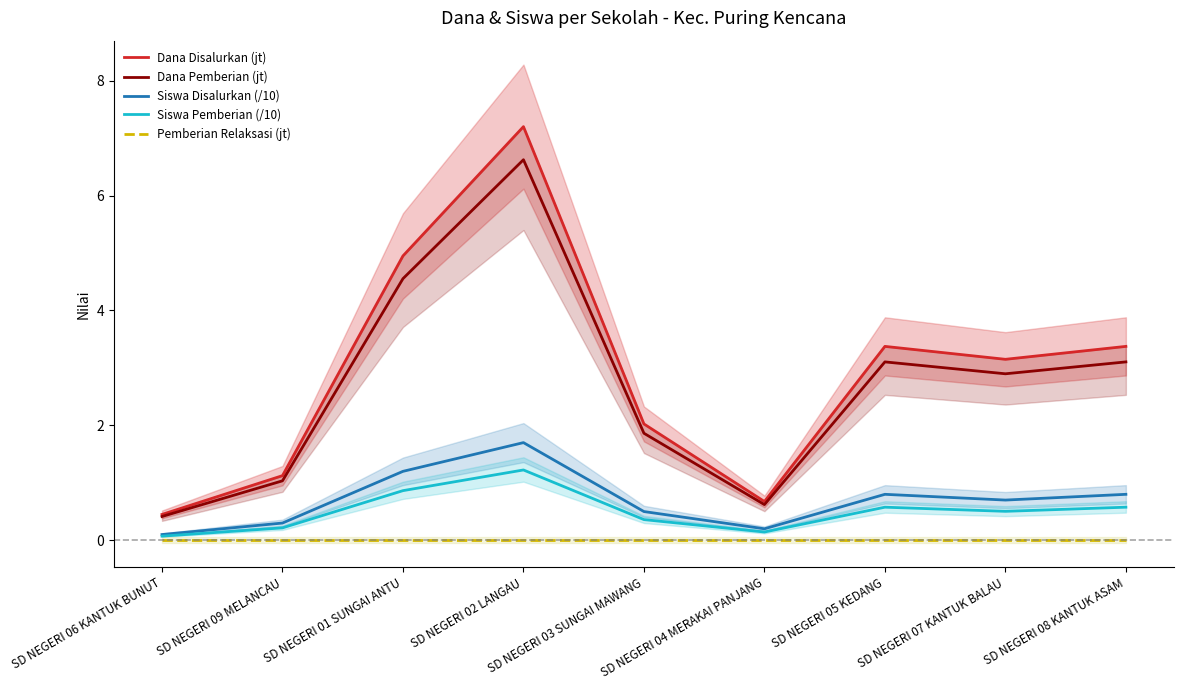

Which has a higher value, SD NEGERI 07 KANTUK BALAU or SD NEGERI 01 SUNGAI ANTU?

SD NEGERI 01 SUNGAI ANTU